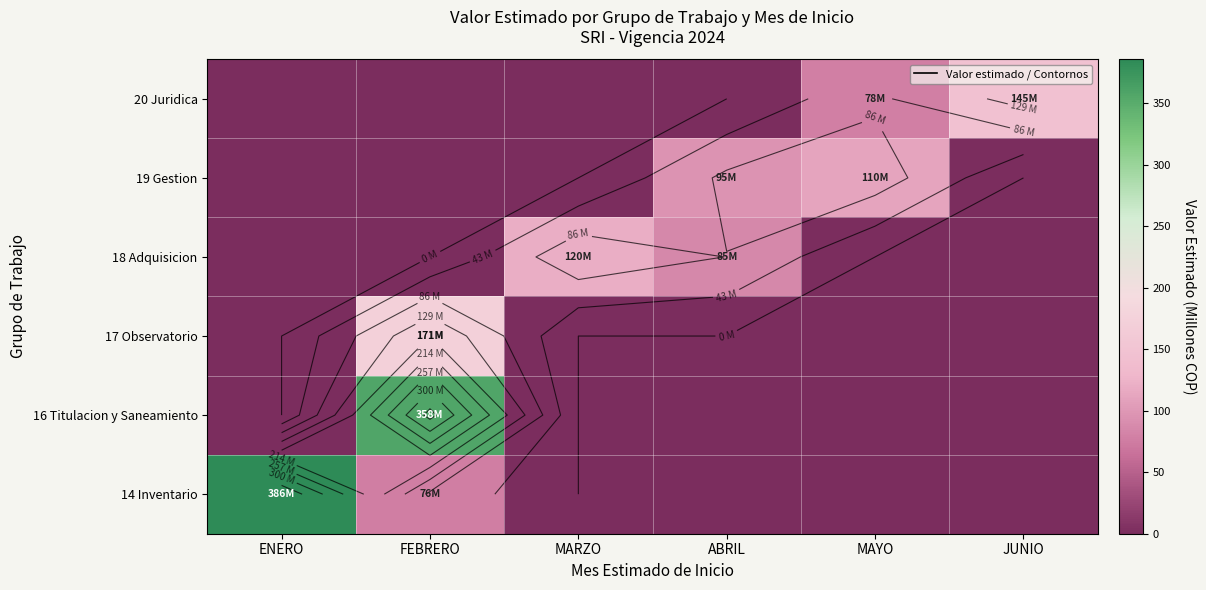

At how many categories does at least one series exceed 111?

4